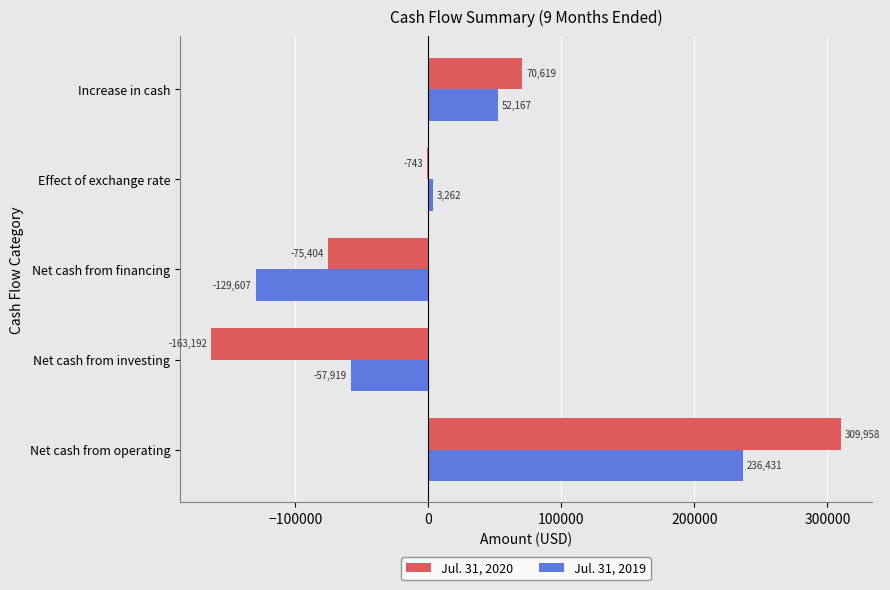

What is the highest value of the Jul. 31, 2020 series?

309958